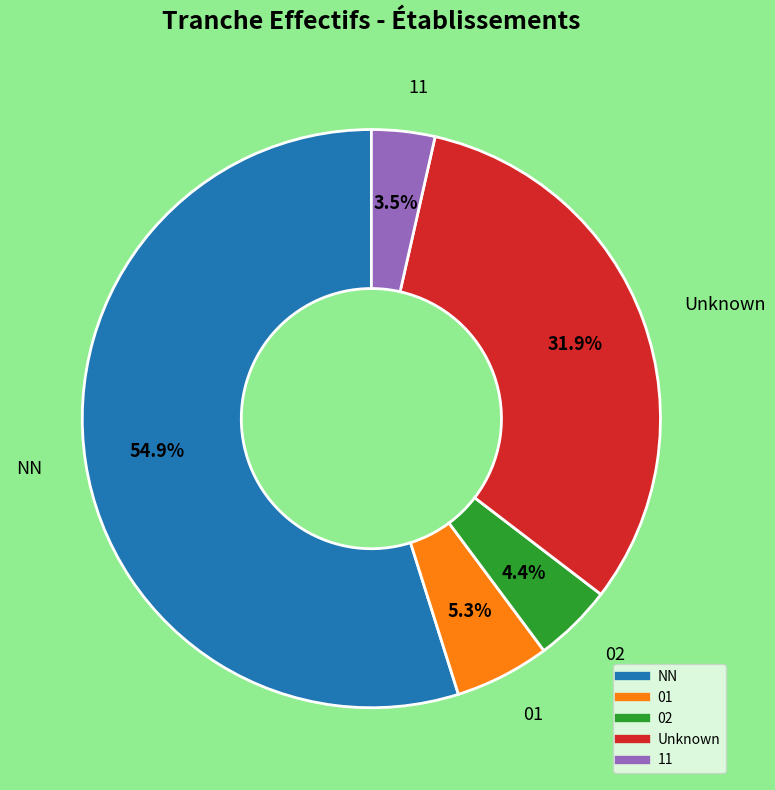

Does any single category account for the majority?

Yes